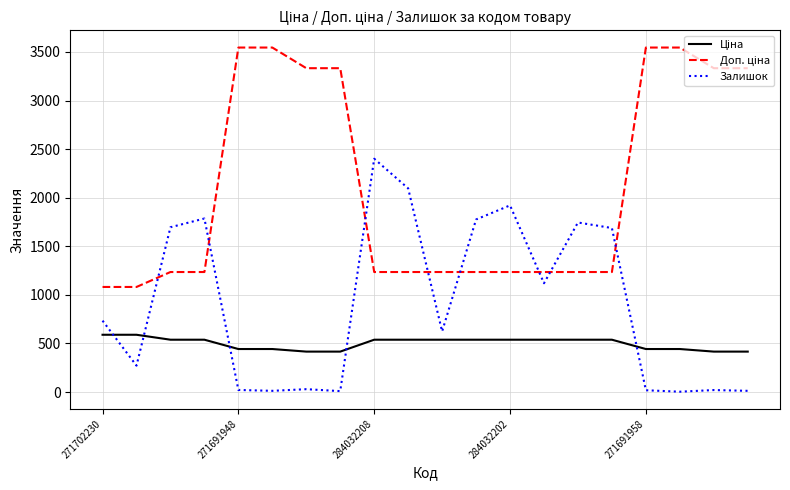

Which series has the largest range (max minus min)?

Доп. ціна